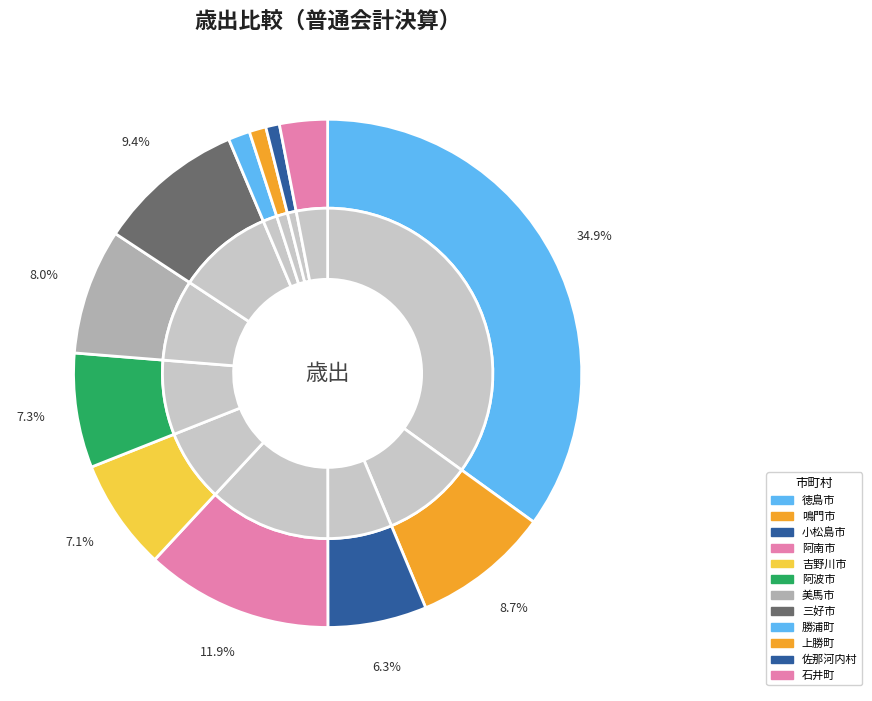

What percentage is NOT represented by 佐那河内村?

99.1%